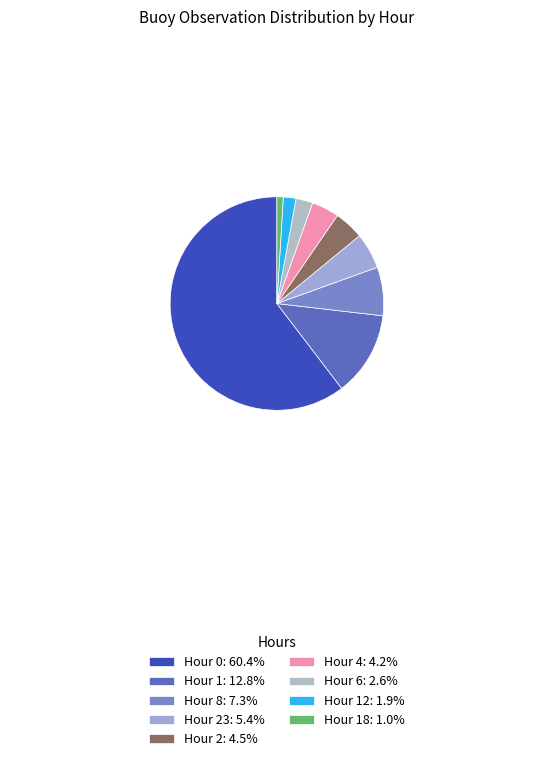

How many segments does this pie chart have?

9